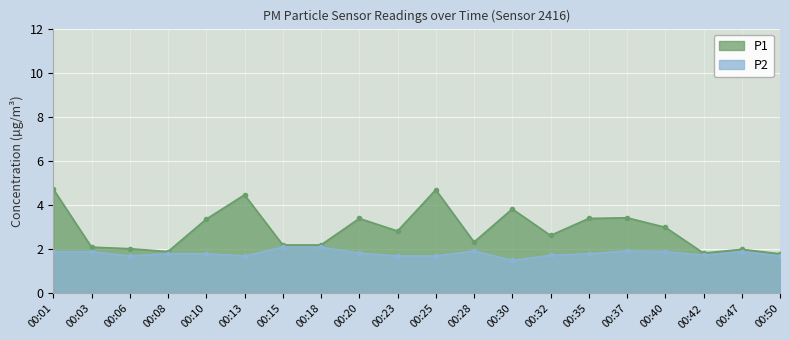

How many series are shown in this chart?

2